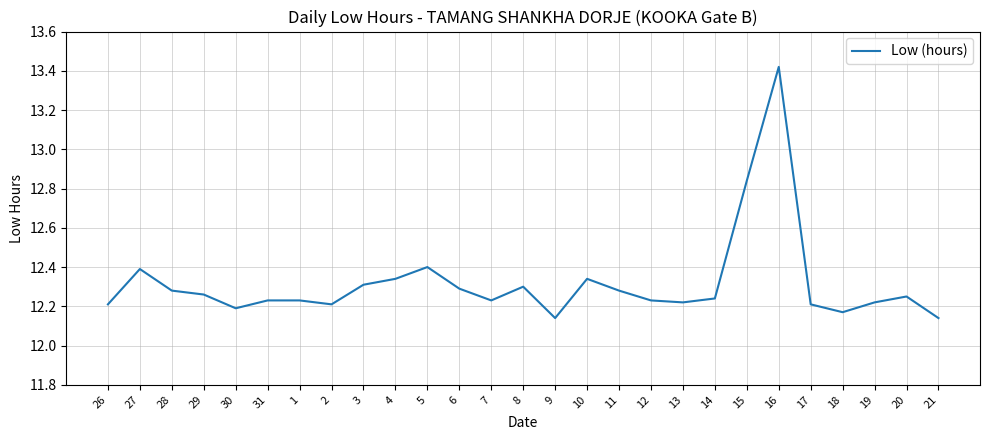

Which label corresponds to the largest value in the chart?

16